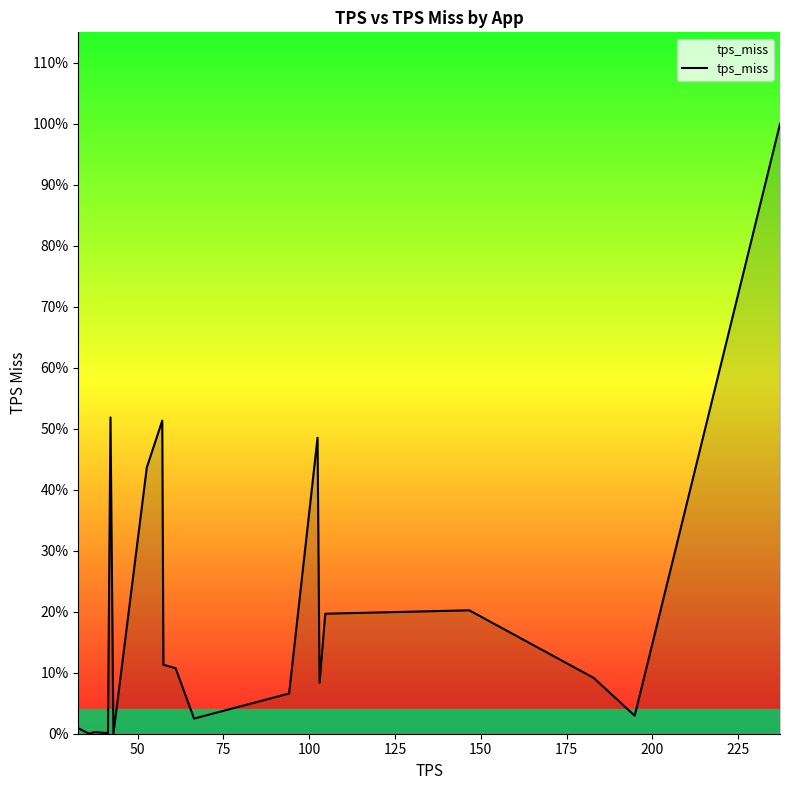

Does the chart display data point markers on the line(s)?

No